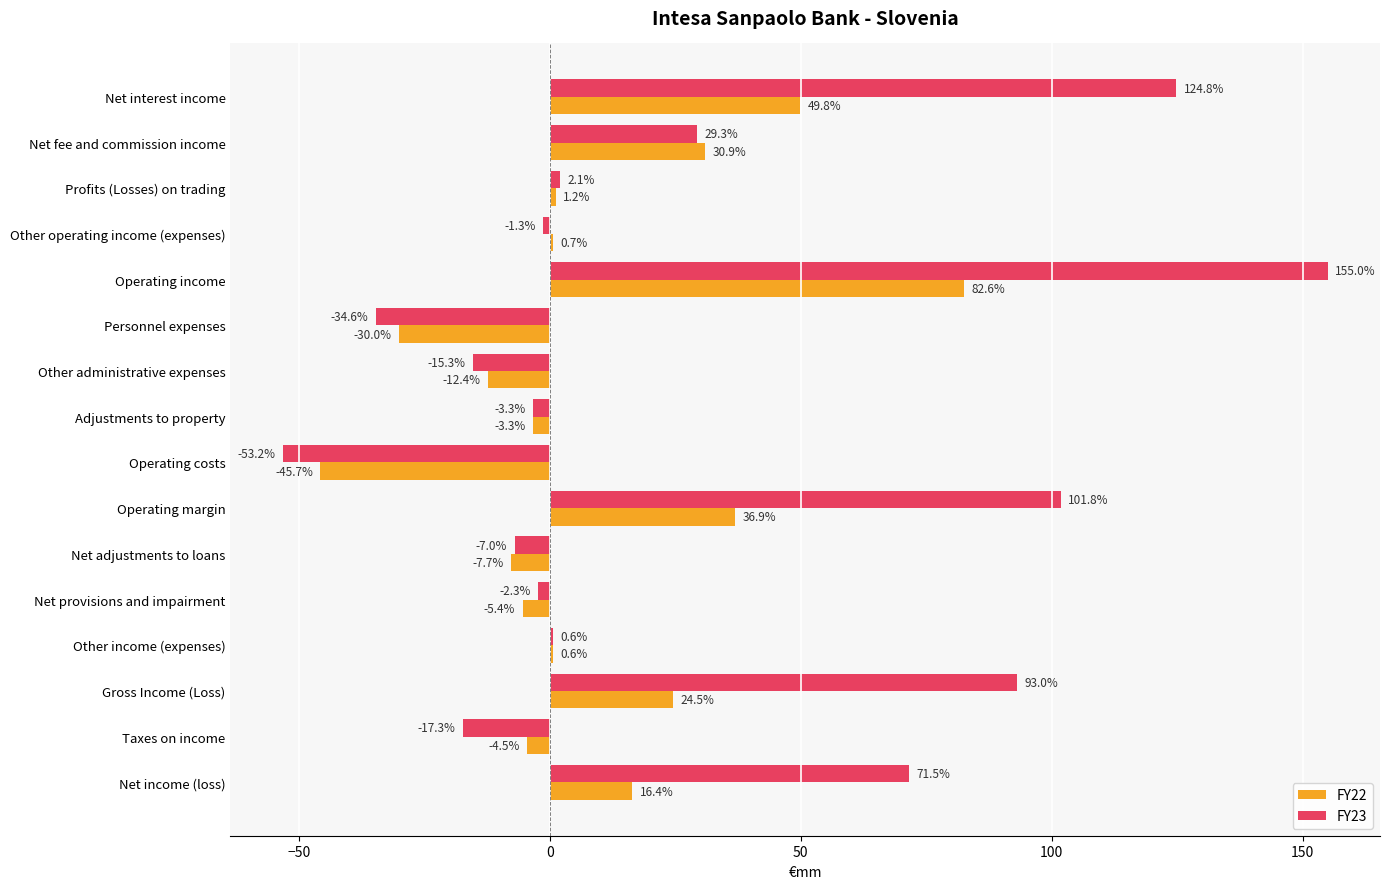

How many values in FY22 are above zero?

9